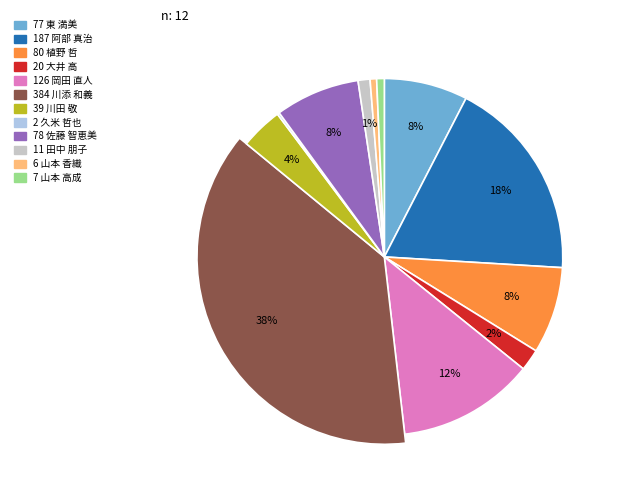

To the nearest percent, what is the difference between the 大井 高 and 山本 高成 slice percentages?

1%